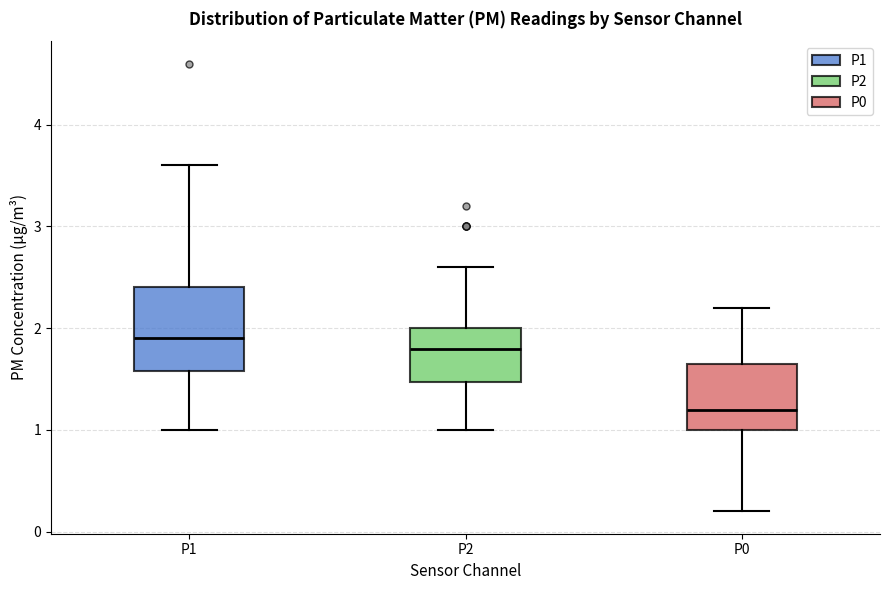

Comparing the boxes themselves (not the whiskers), which one is the tallest?

P1